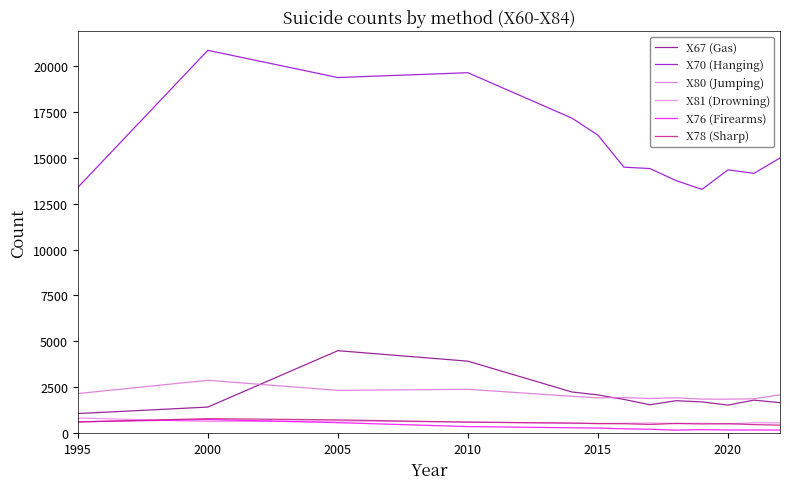

Which category has the highest value across all series?

2000